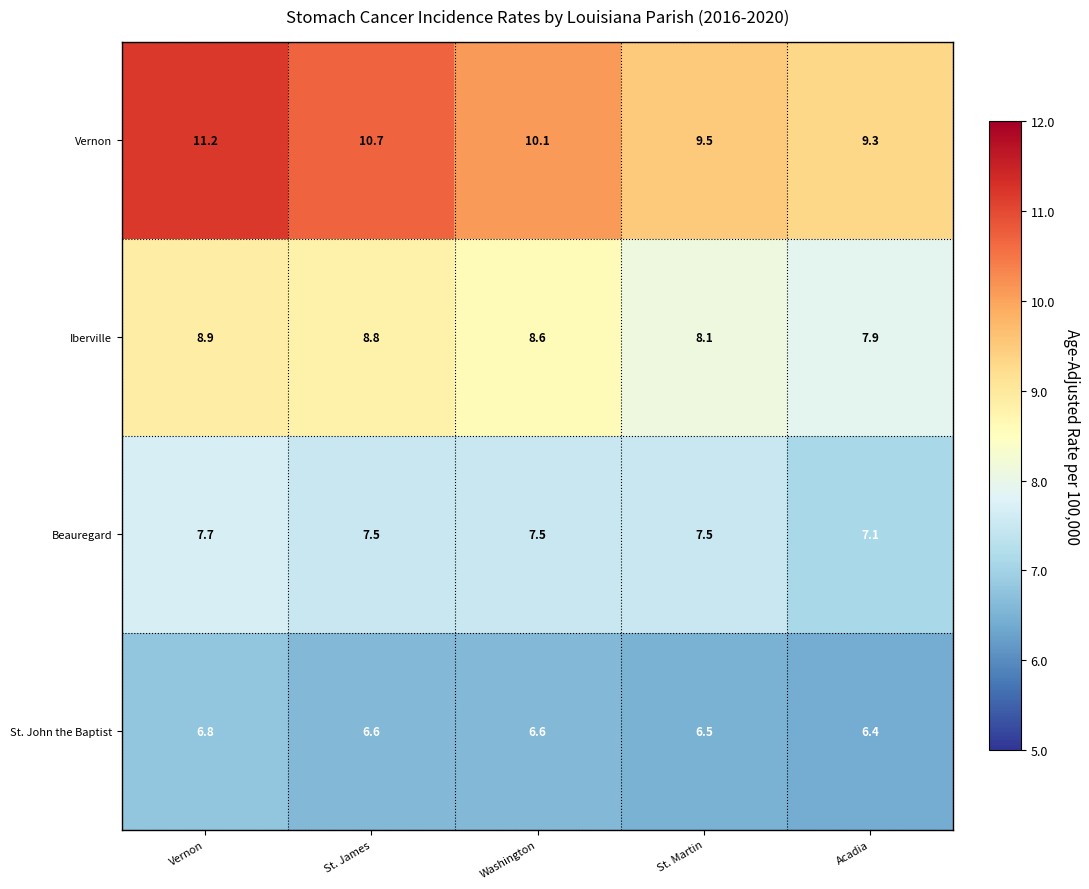

What is the average value of the Vernon series?

10.2